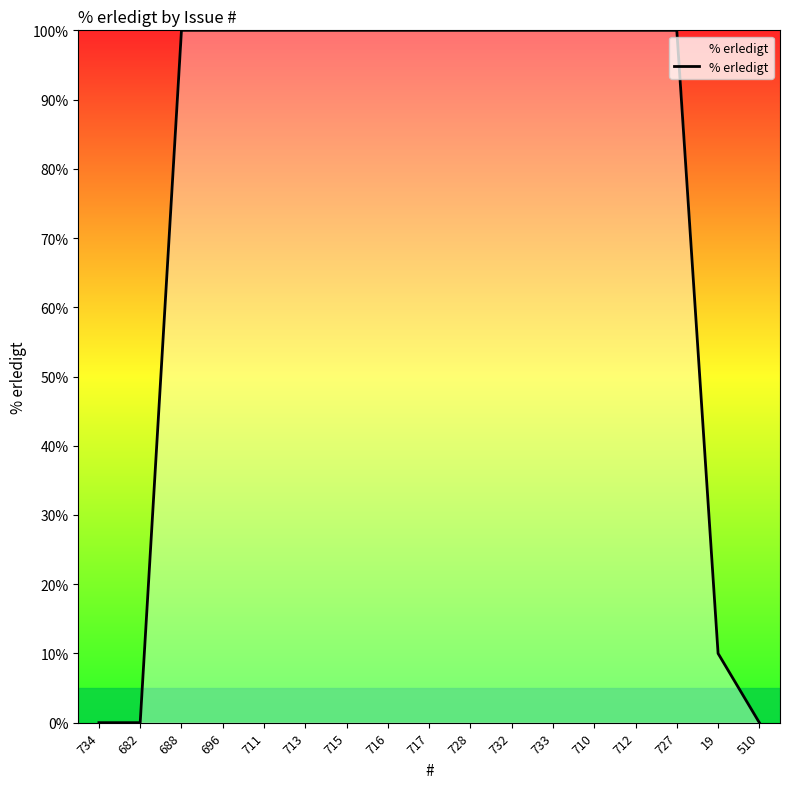

What position from the left is 728?

10